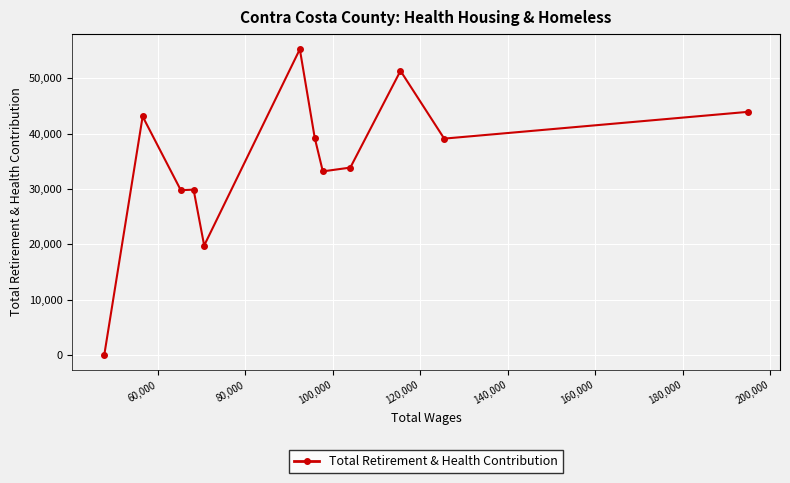

True or false: the data has more than 1 interior local peaks.

True